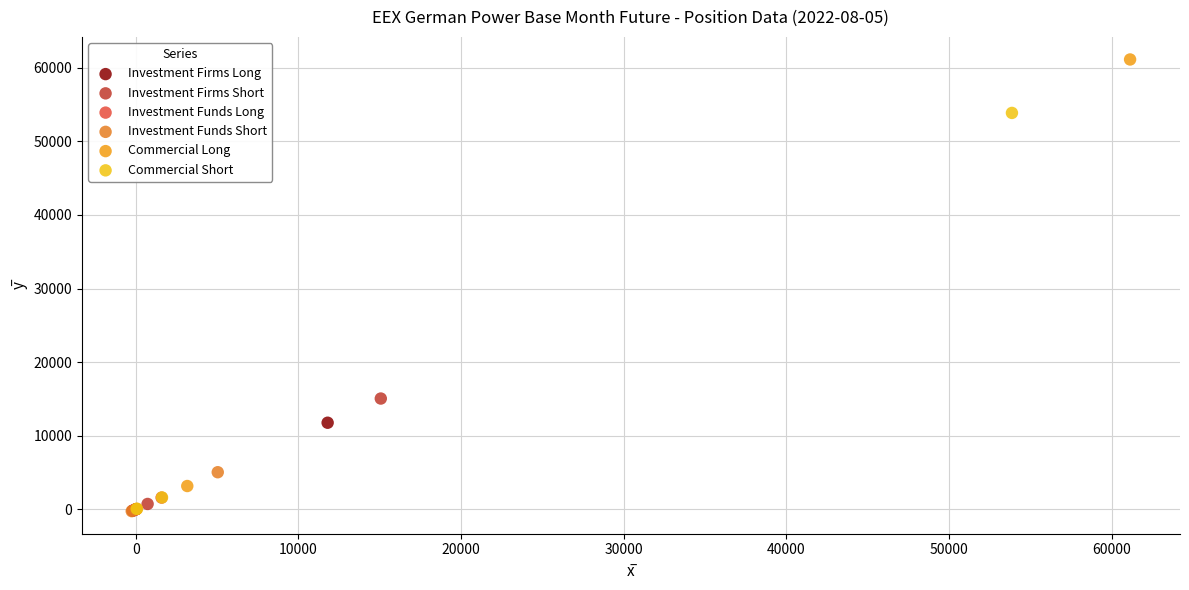

Which series reaches the maximum Y coordinate?

Commercial Long